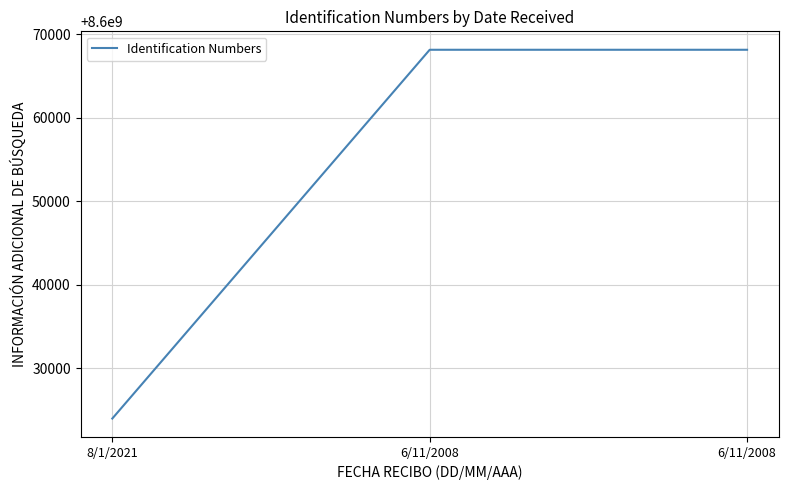

Does the chart have visible grid lines?

Yes